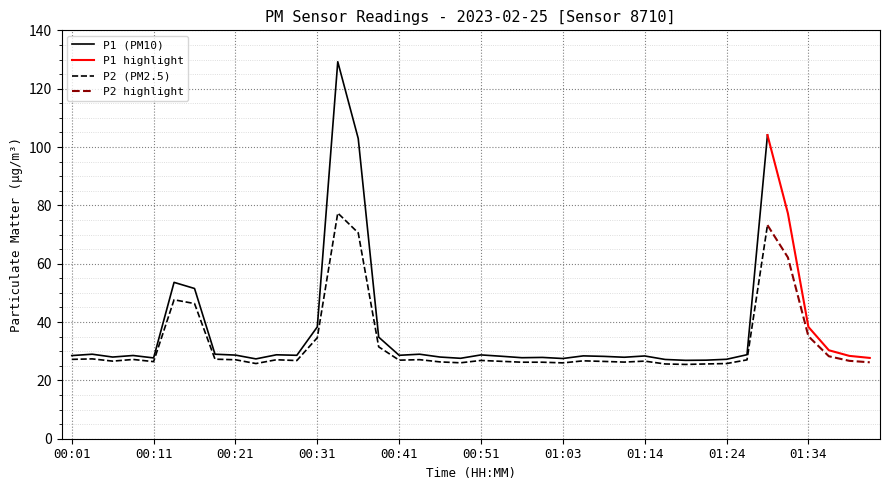

List the series in order of their overall mean, lowest first.

P2, P1